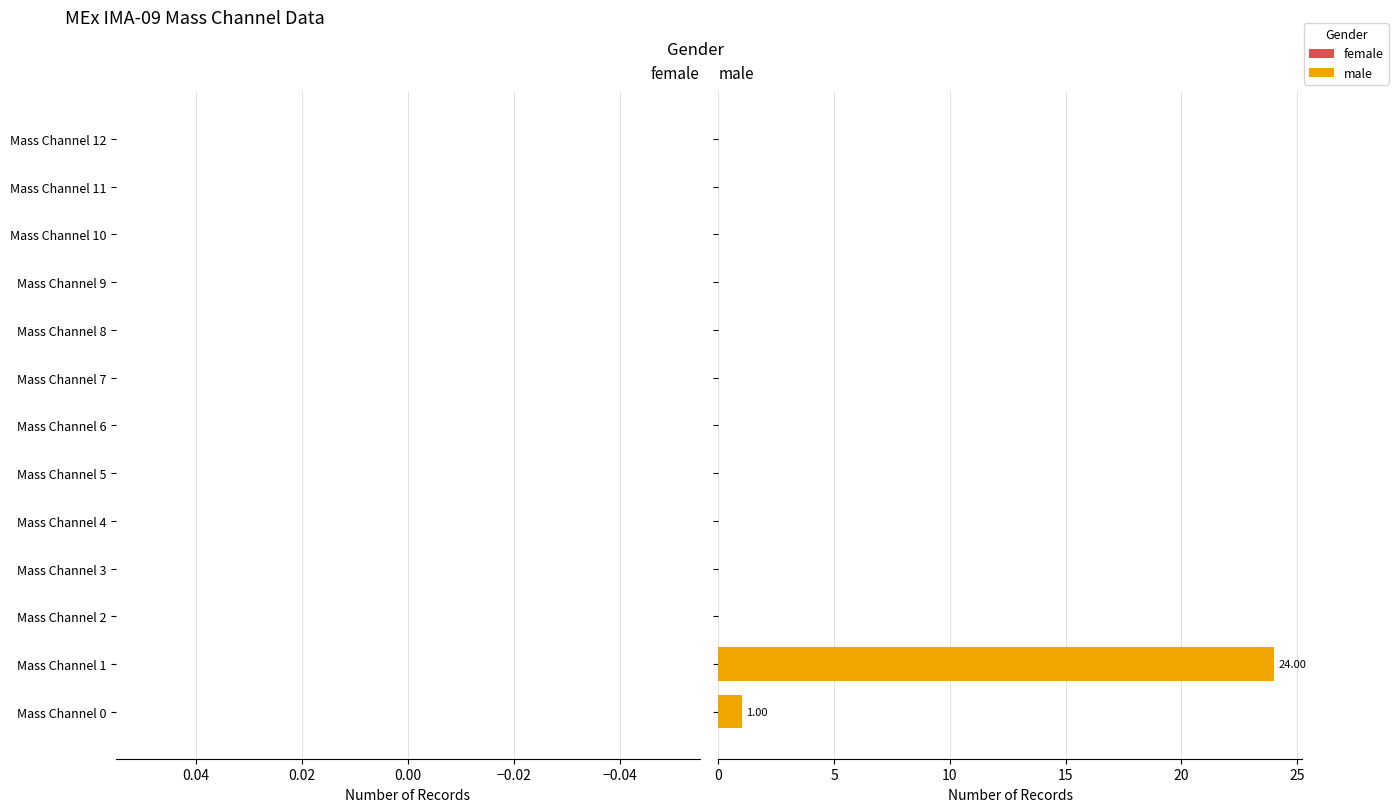

What is the maximum value shown in the chart?

24